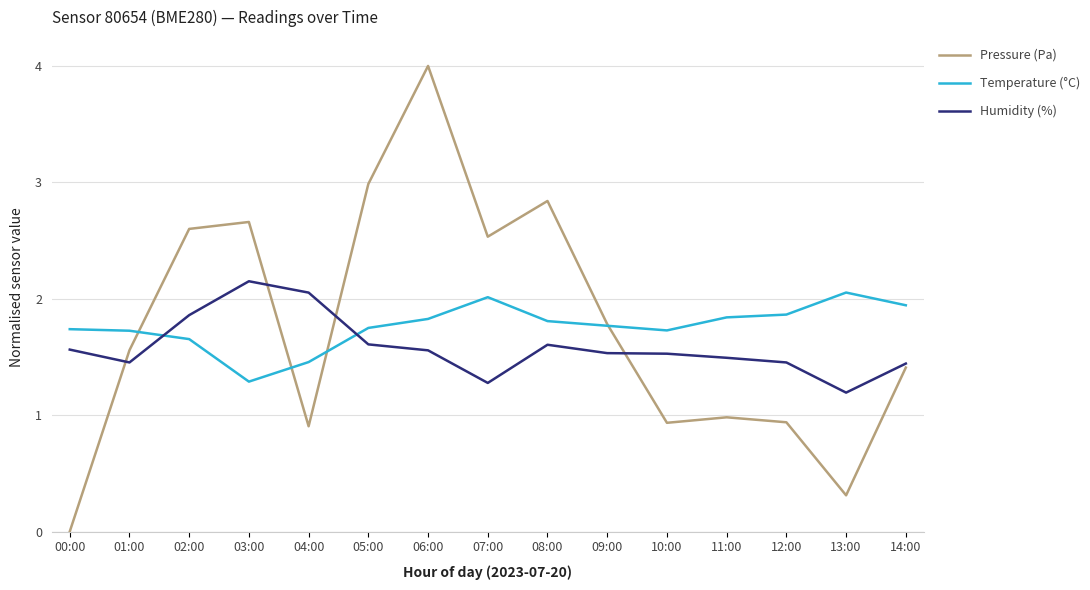

At which label does Temperature (°C) reach its peak?

13:00